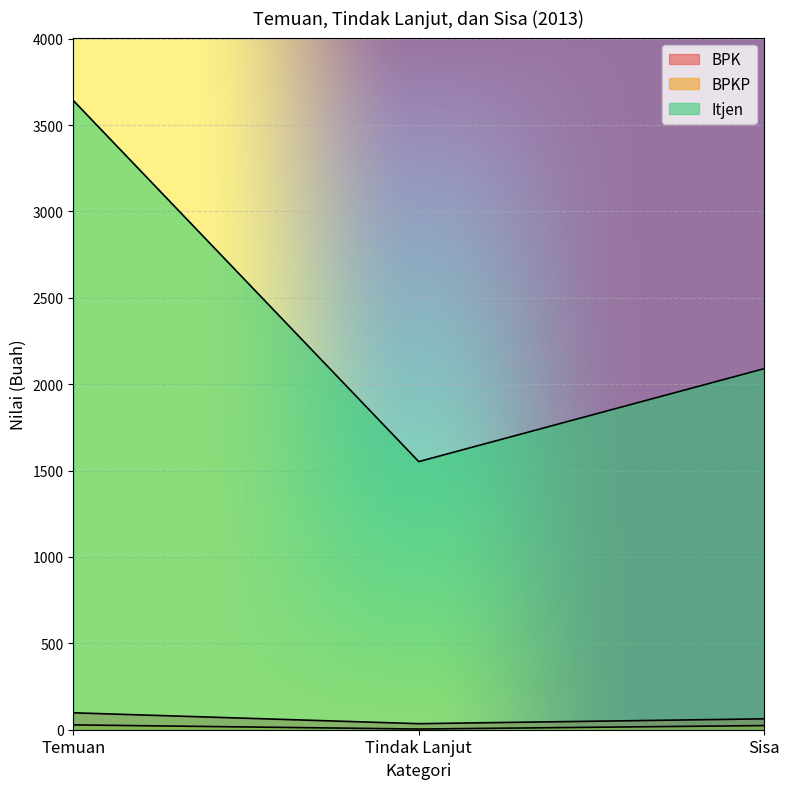

At which category is the sum across all series the highest?

Temuan